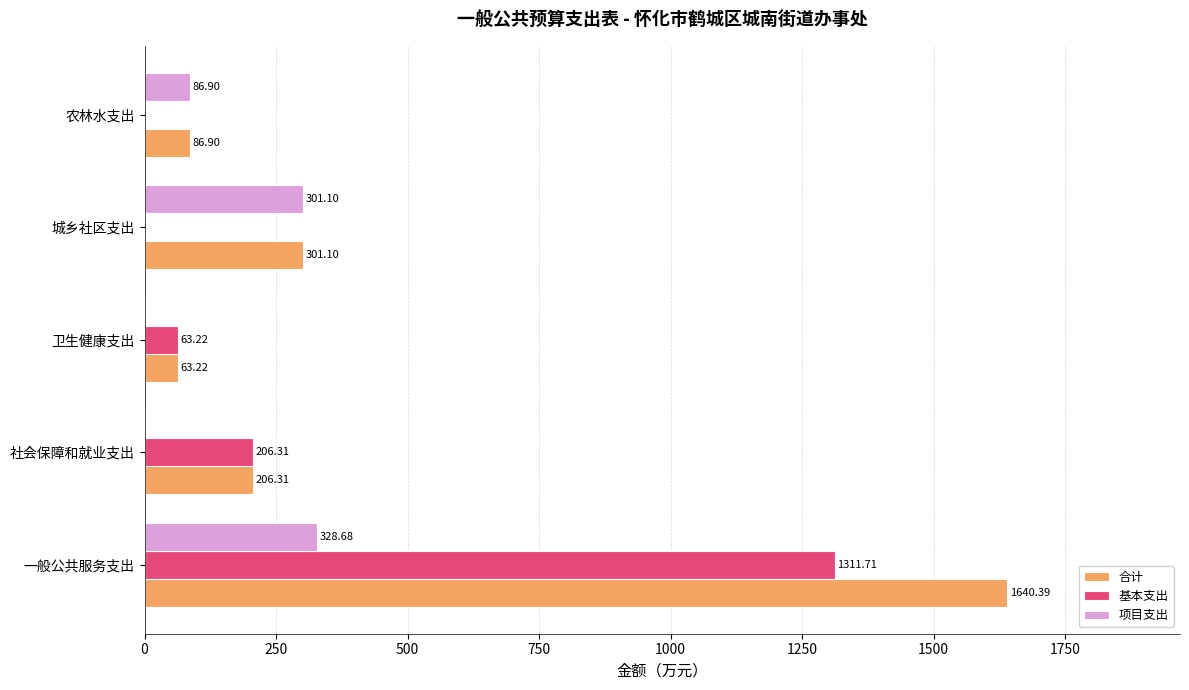

What is the total value across all series at 社会保障和就业支出?

412.6